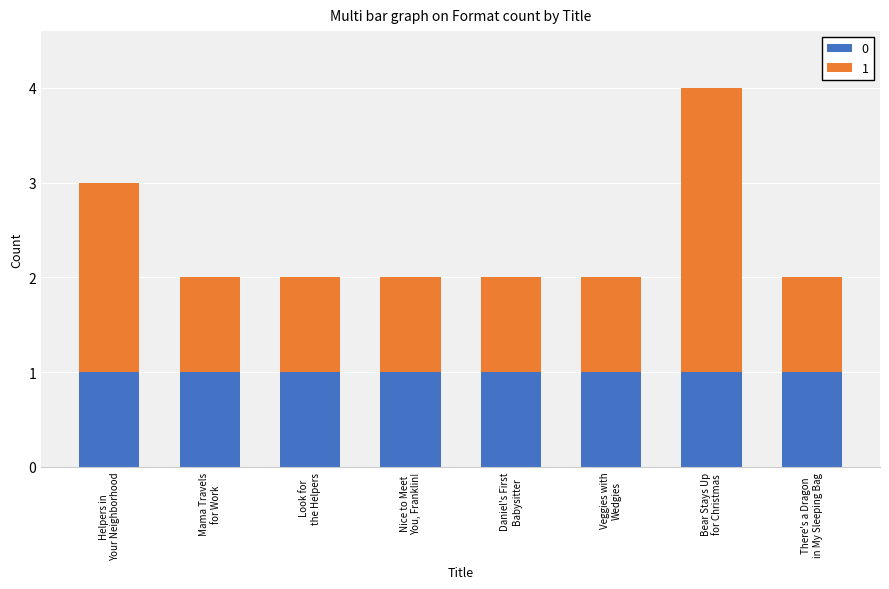

Reading right to left, transcribe the values for 0.

1	1	1	1	1	1	1	1